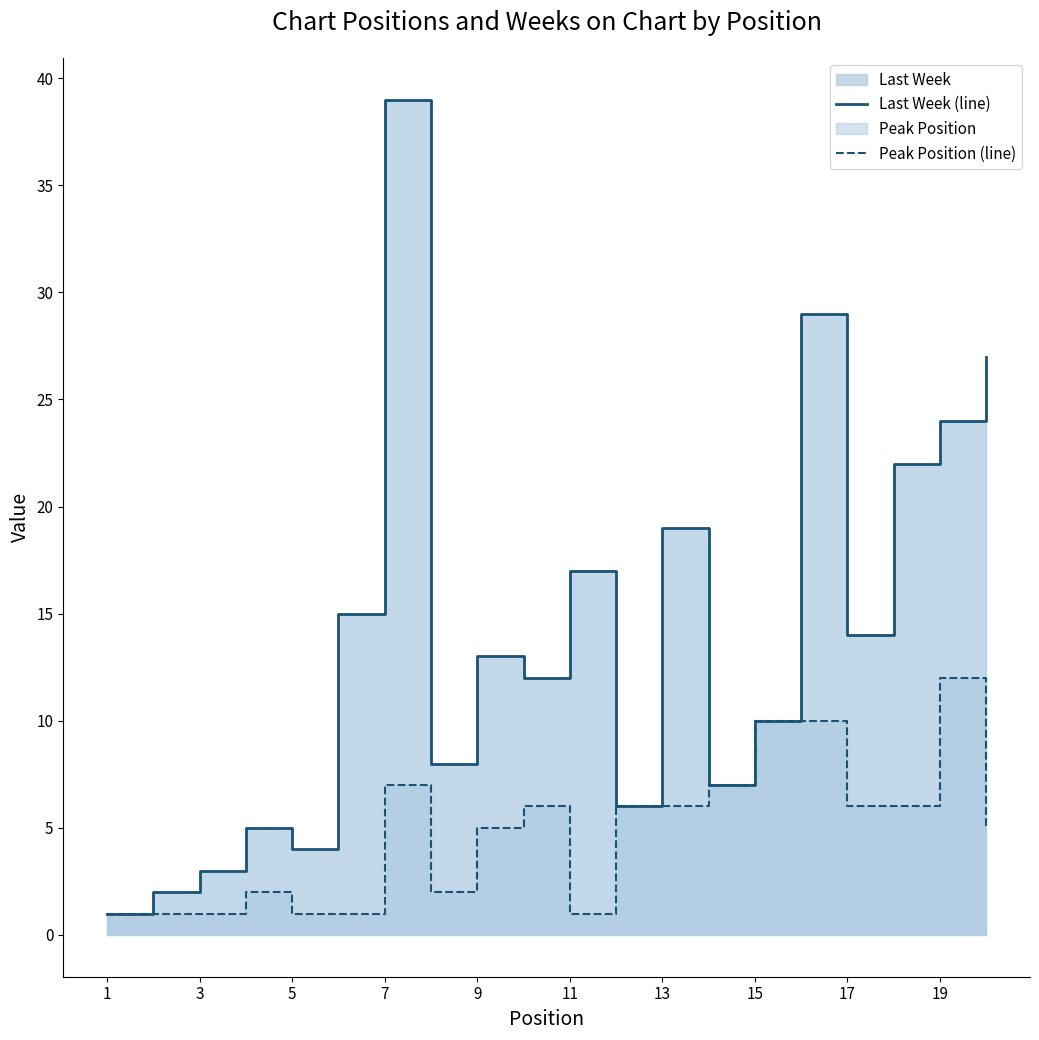

Reading left to right, what are all the values shown in this chart?

Last Week (line): 1	2	3	5	4	15	39	8	13	12	17	6	19	7	10	29	14	22	24	27
Peak Position (line): 1	1	1	2	1	1	7	2	5	6	1	6	6	7	10	10	6	6	12	5